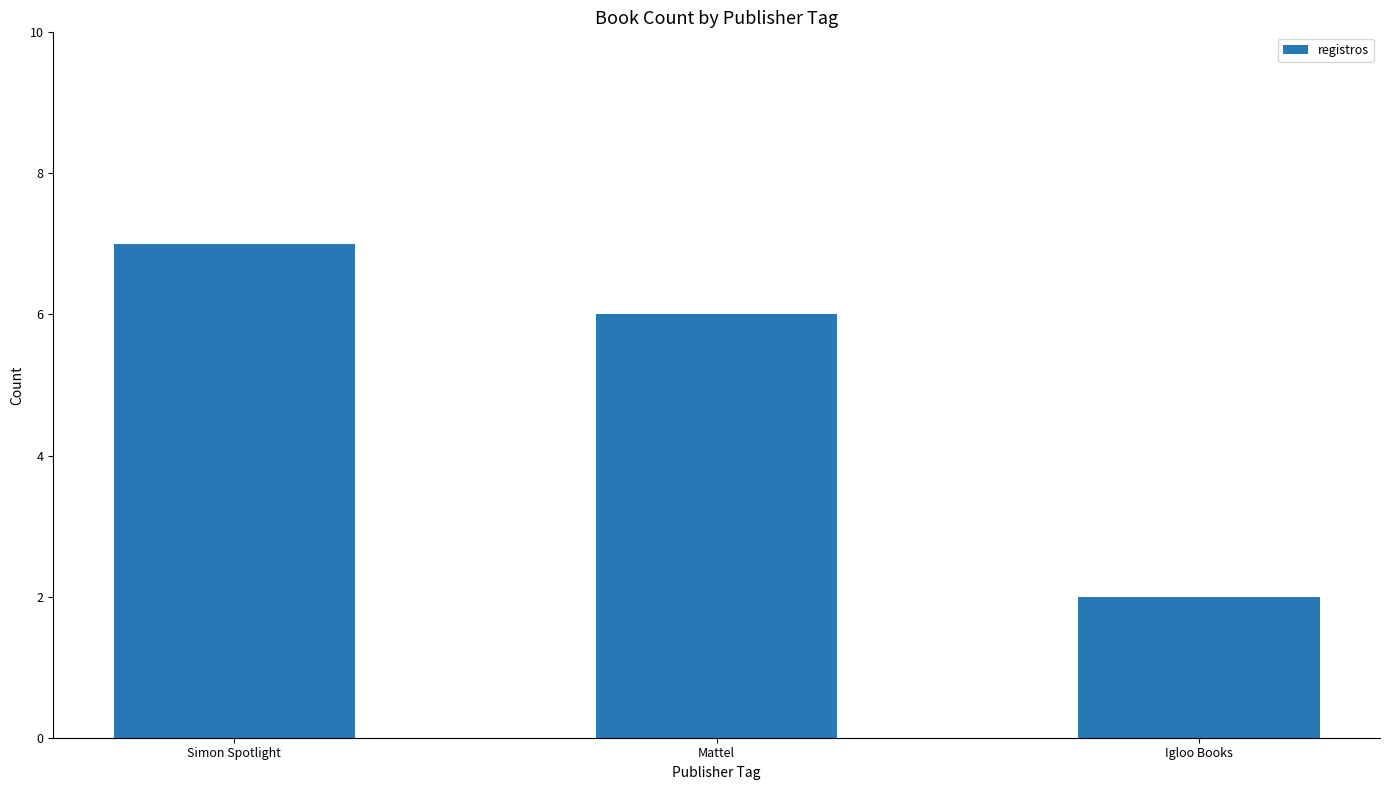

What is the change in value from Simon Spotlight to Igloo Books?

-5